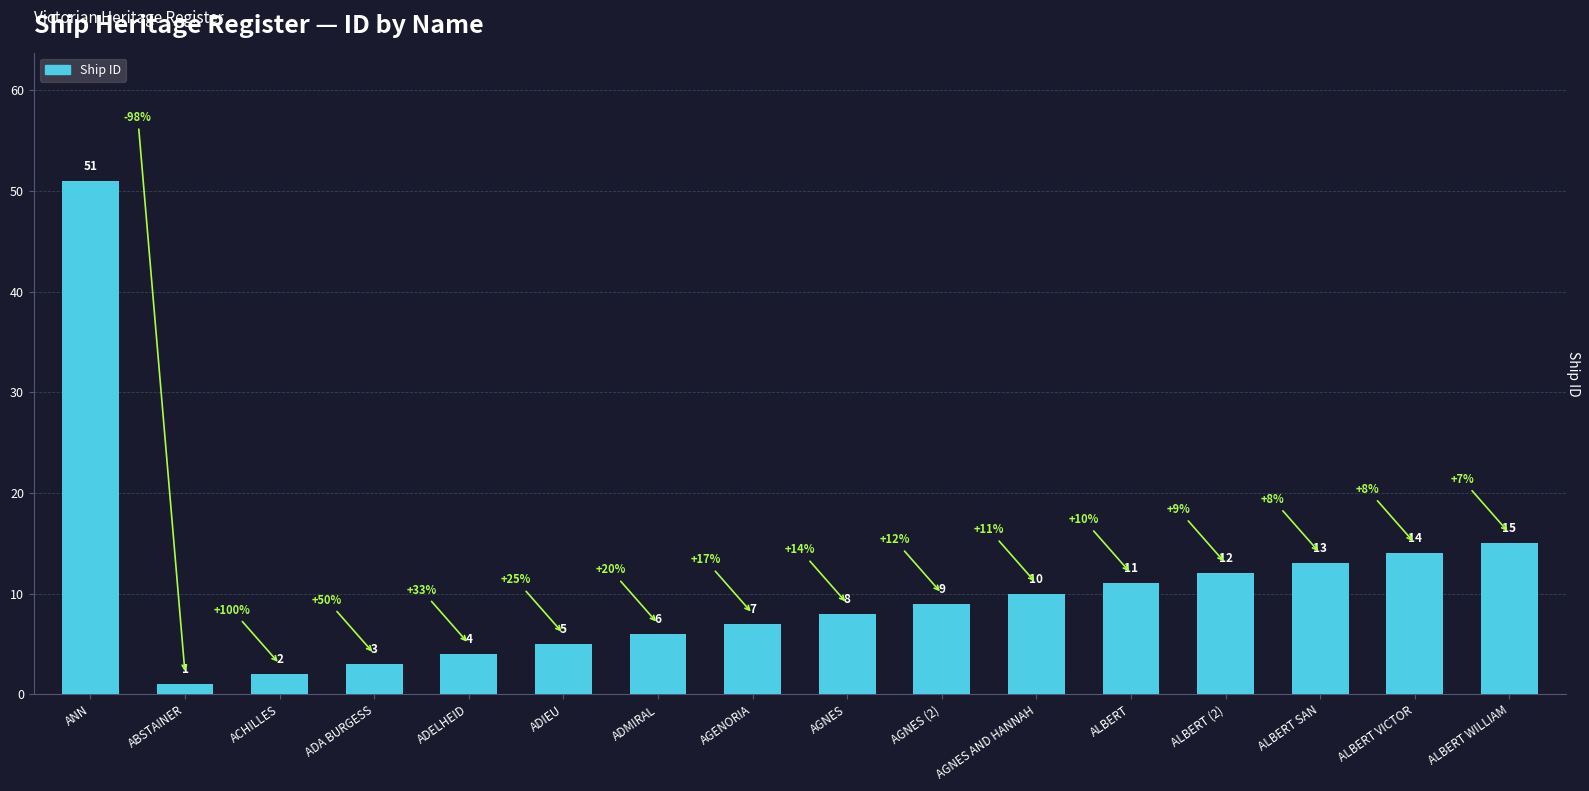

The chart shows a value of 5 at ADIEU. True or false?

True